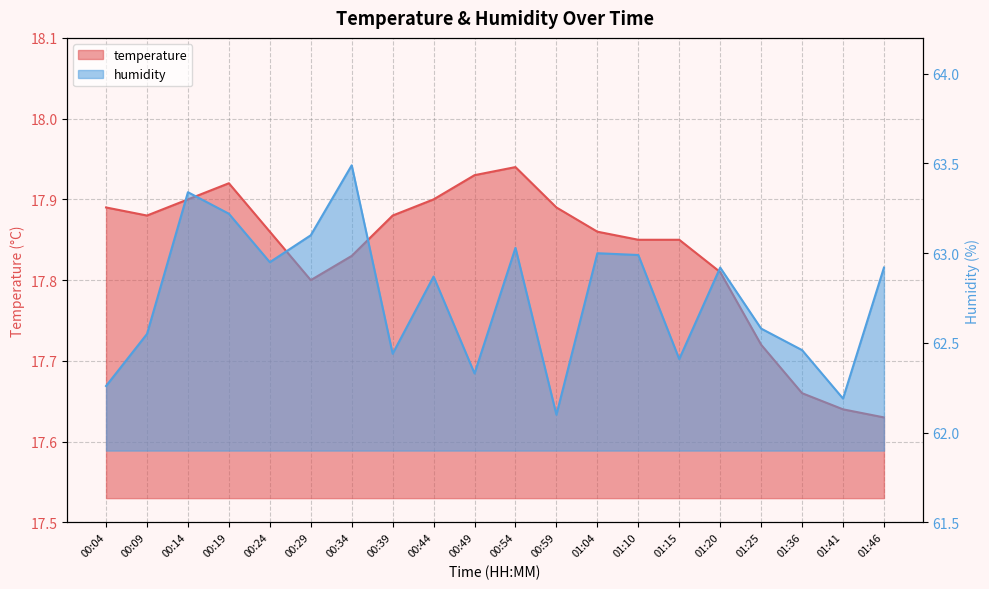

Is it true that humidity equals 62.1 at 00:59?

True